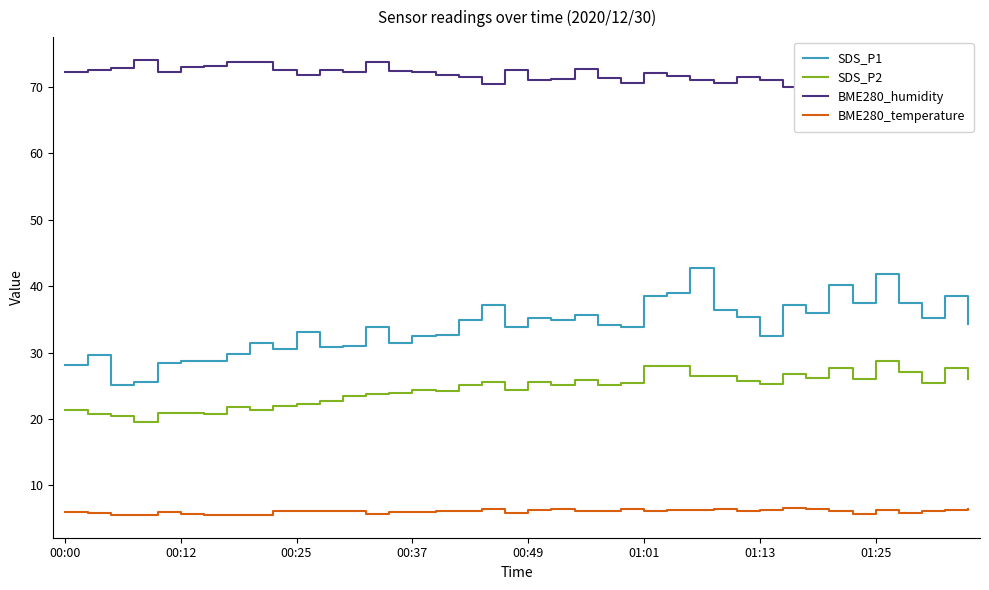

What is the difference between the maximum and minimum values in the BME280_temperature series?

1.0